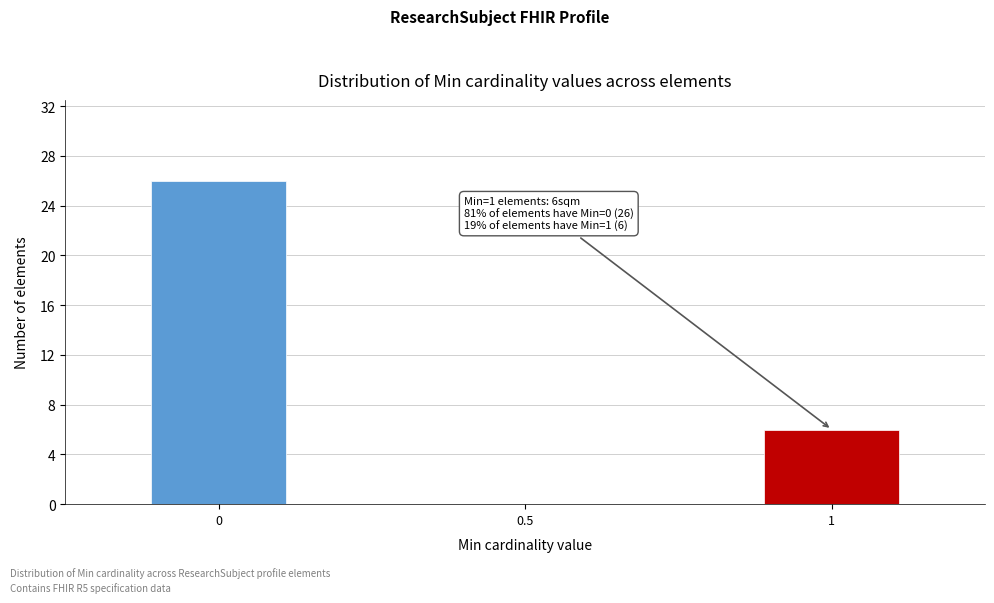

Reading left to right, extract all data points from this chart.

0=26	0.5=0	1=6